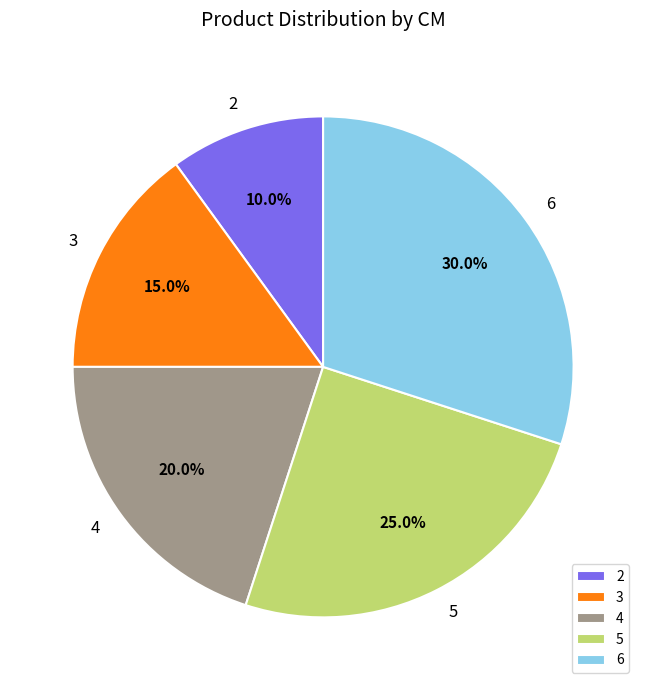

Is there any slice that represents more than half of the pie?

No